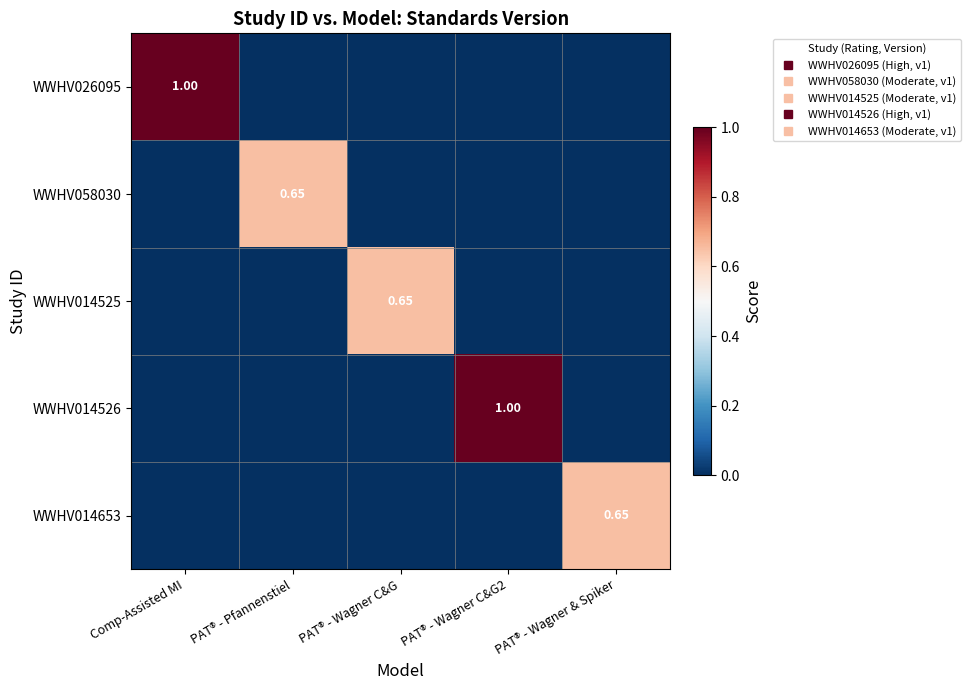

Which series has the largest total across all categories?

WWHV026095